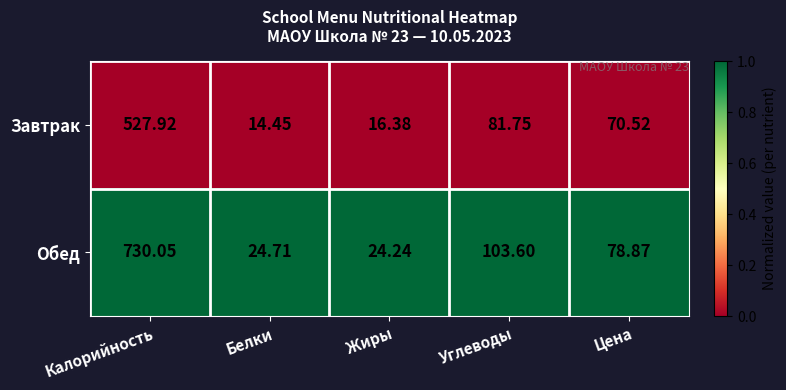

Which series has the largest total across all categories?

Обед